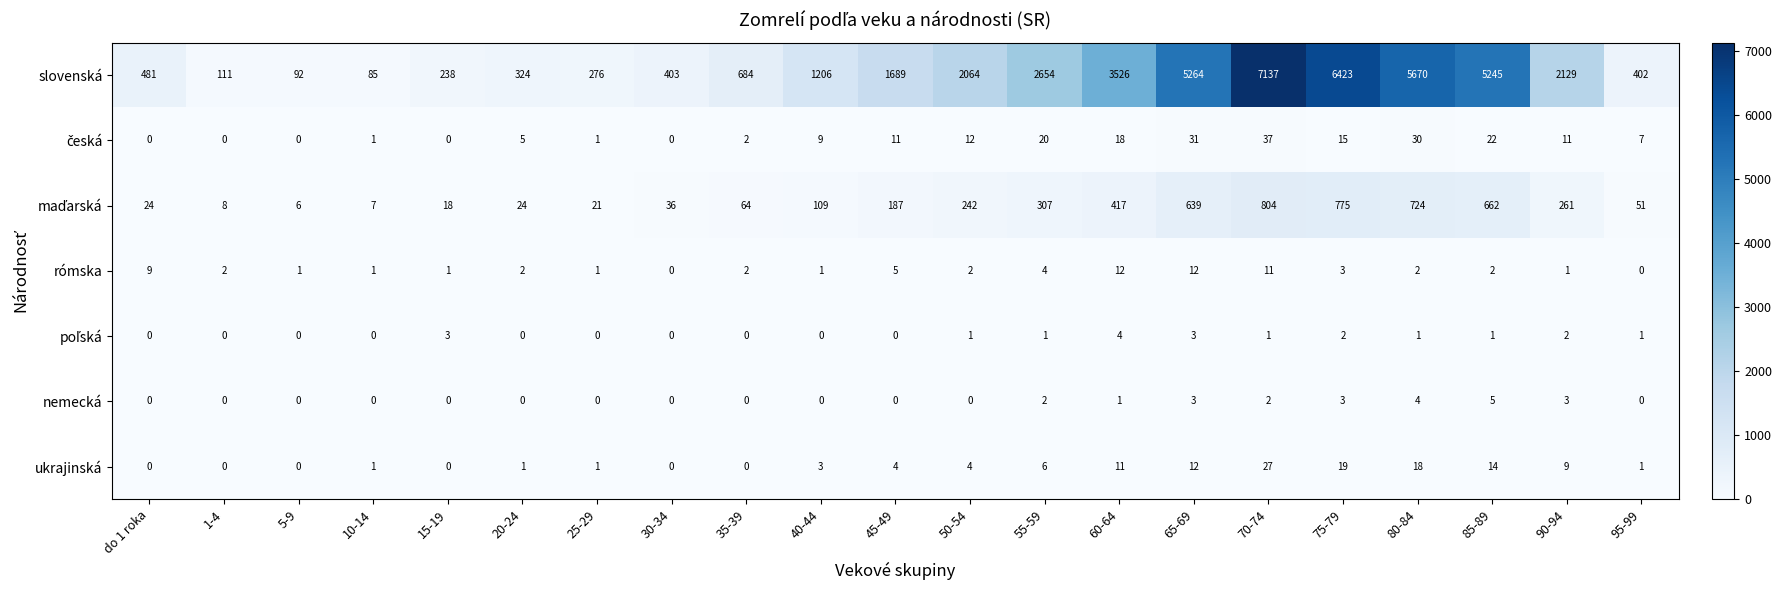

List the labels in order of slovenská value, smallest first.

10-14, 5-9, 1-4, 15-19, 25-29, 20-24, 95-99, 30-34, do 1 roka, 35-39, 40-44, 45-49, 50-54, 90-94, 55-59, 60-64, 85-89, 65-69, 80-84, 75-79, 70-74